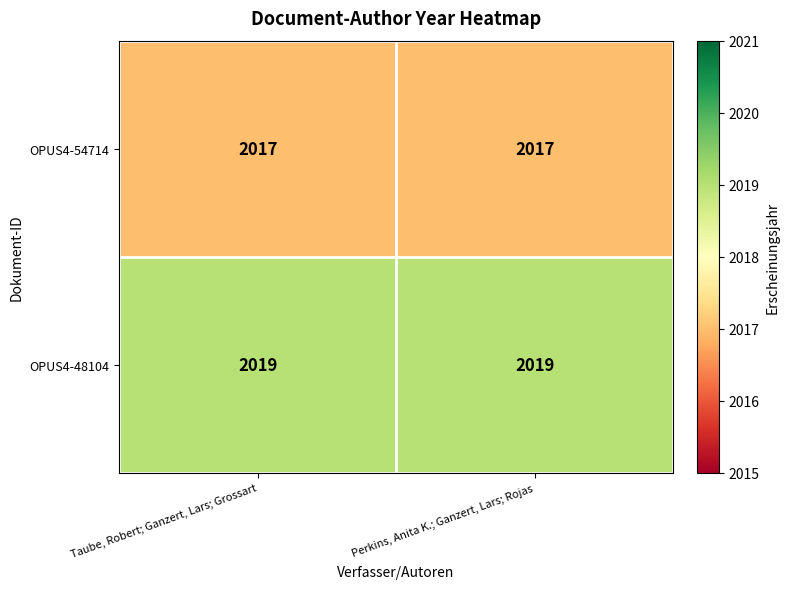

What is the total value across all series at Taube, Robert; Ganzert, Lars; Grossart?

4036